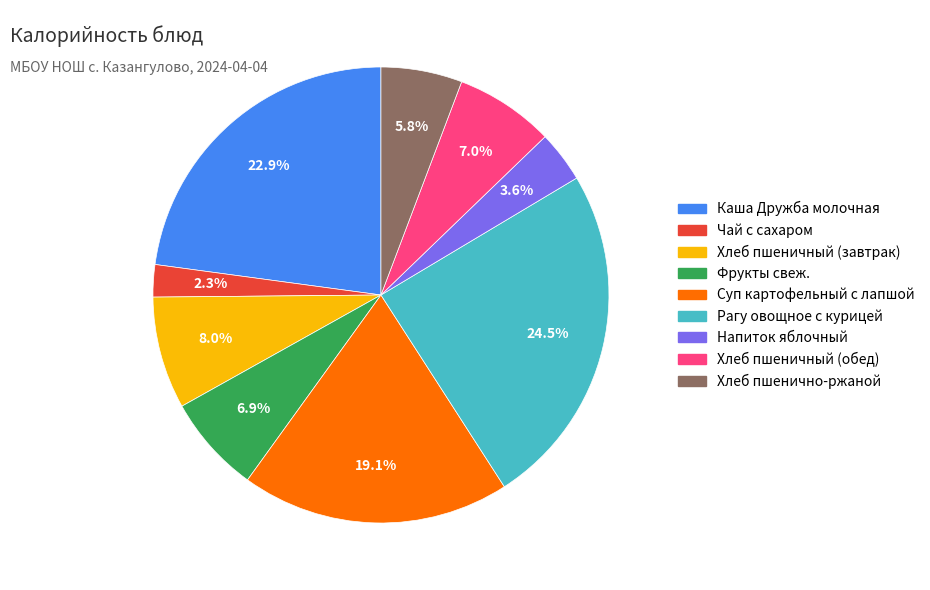

How much of the chart is everything except Каша Дружба молочная?

77.1%